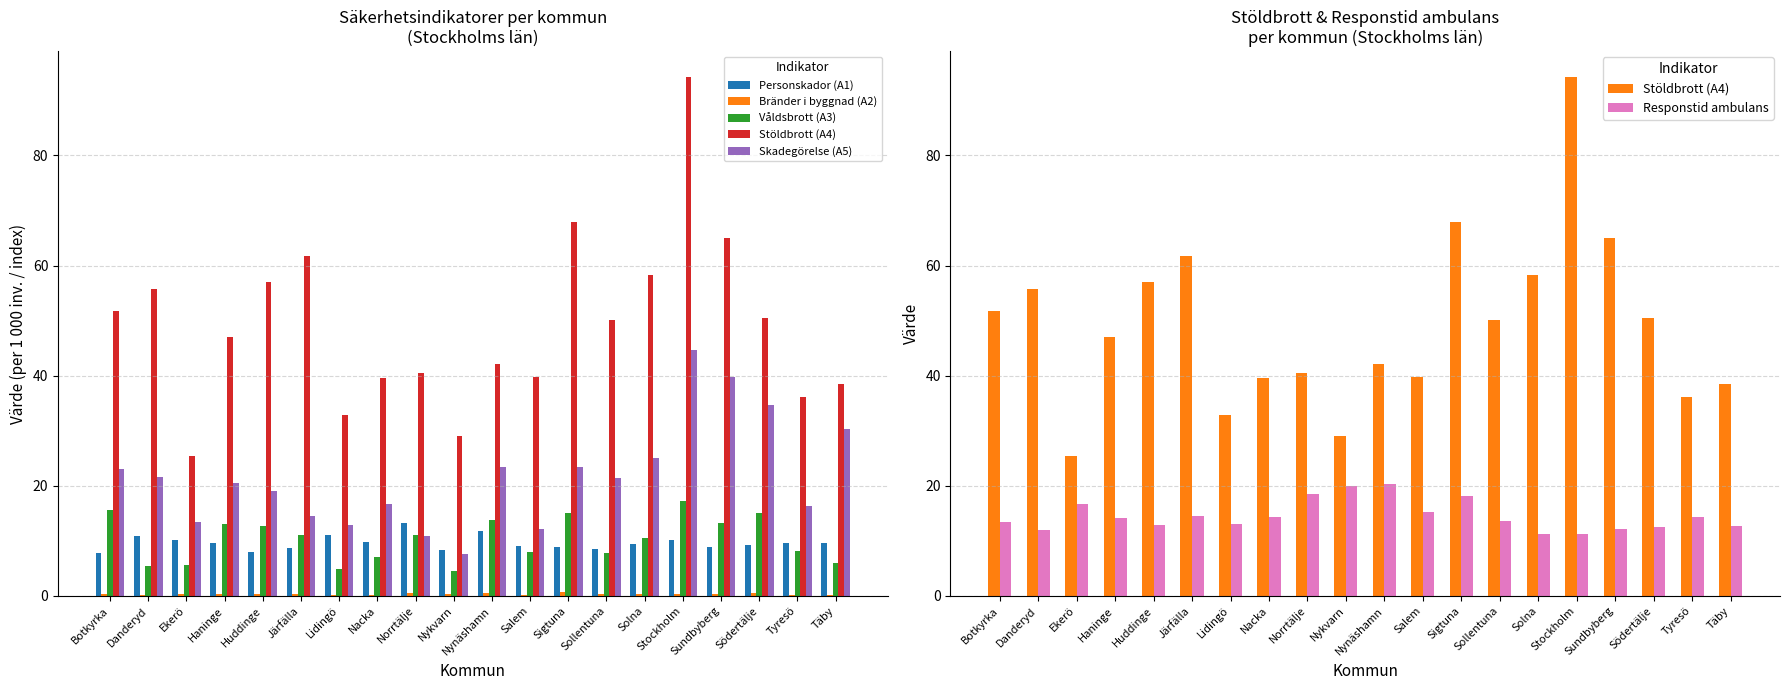

What is the difference between the highest and lowest values at Salem?

39.7